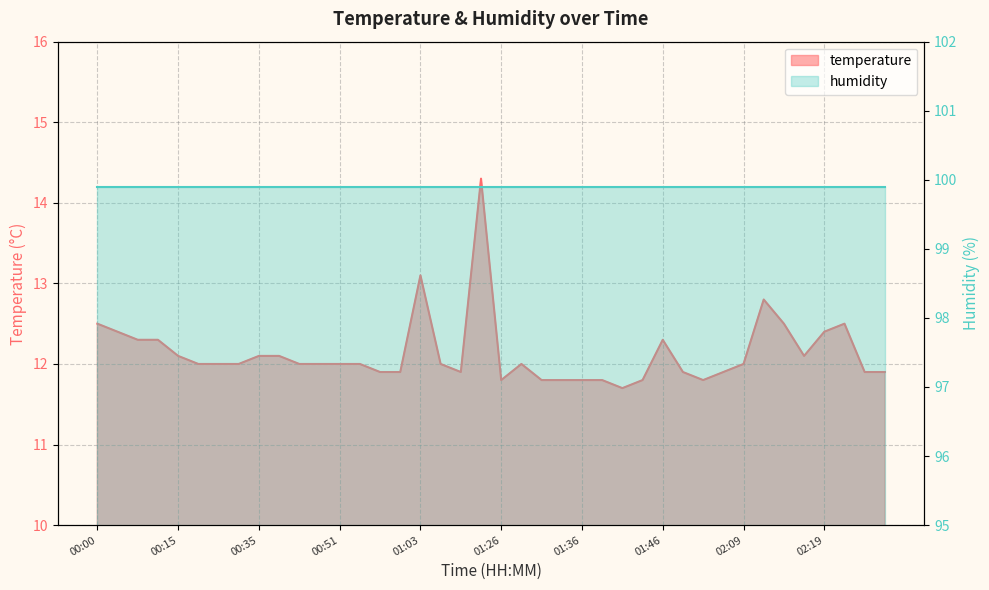

Is it true that the value at 01:36 is 17.5?

False